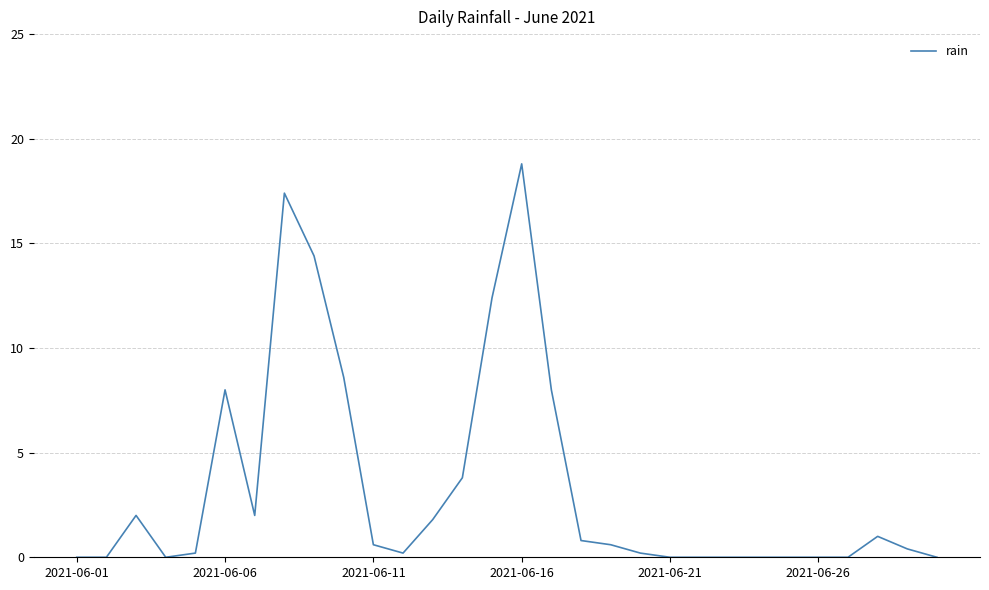

What is the greatest value displayed?

18.8